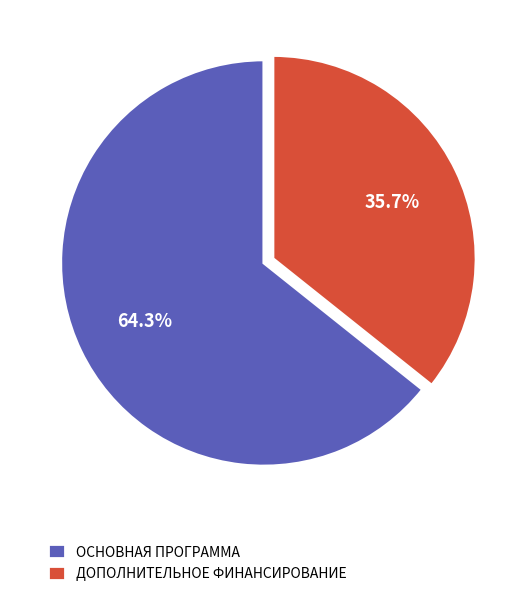

To the nearest percent, what is the difference between the largest and smallest slice percentages?

29%